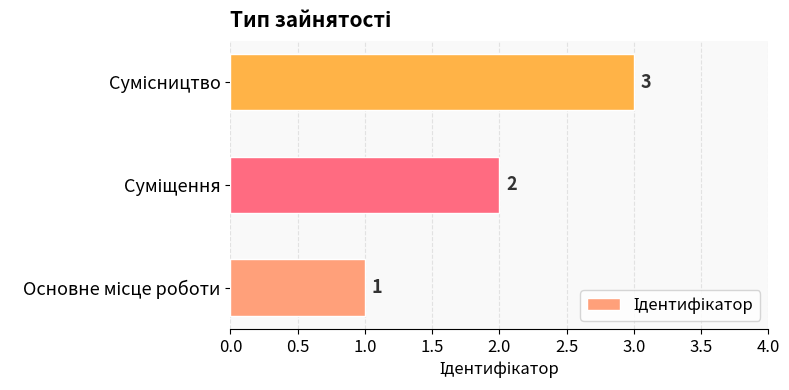

How many bars are there in total?

3